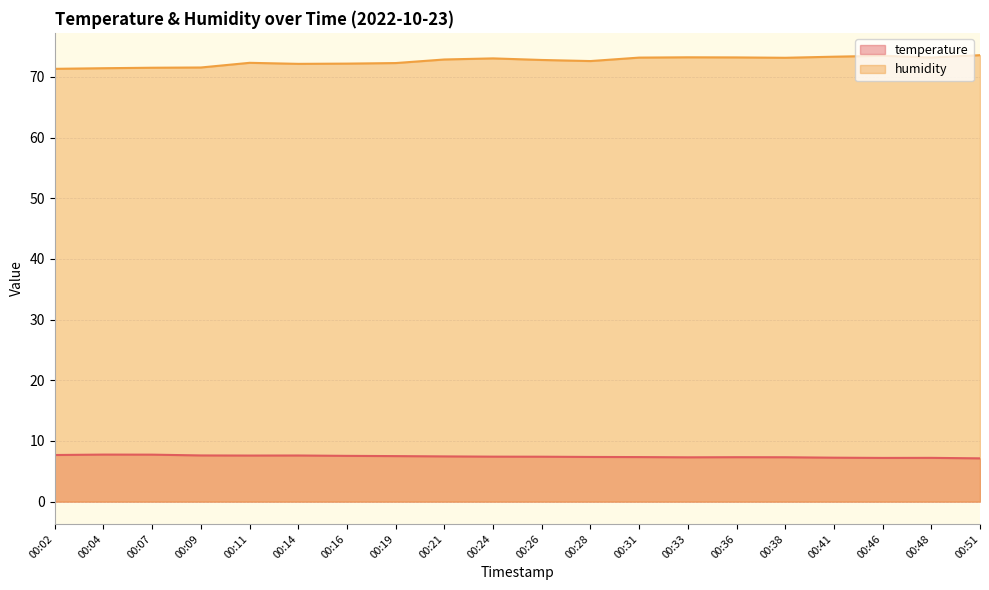

How many distinct data groups are displayed?

2